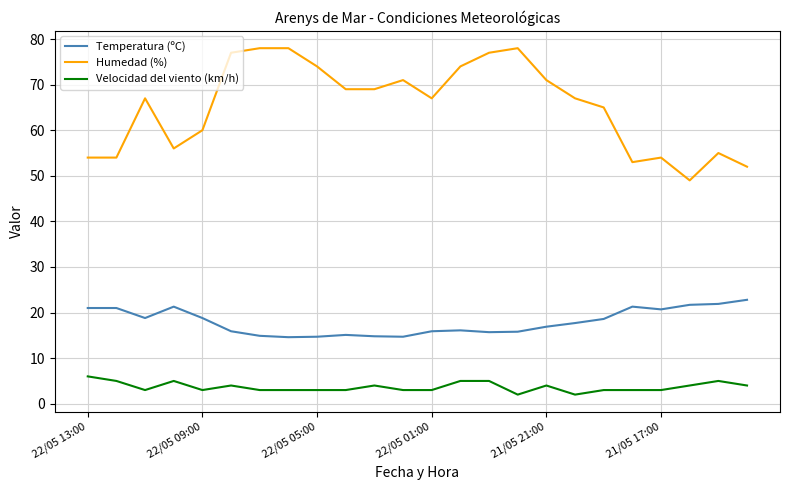

What are all the series names shown in the legend?

Temperatura (ºC), Humedad (%), Velocidad del viento (km/h)